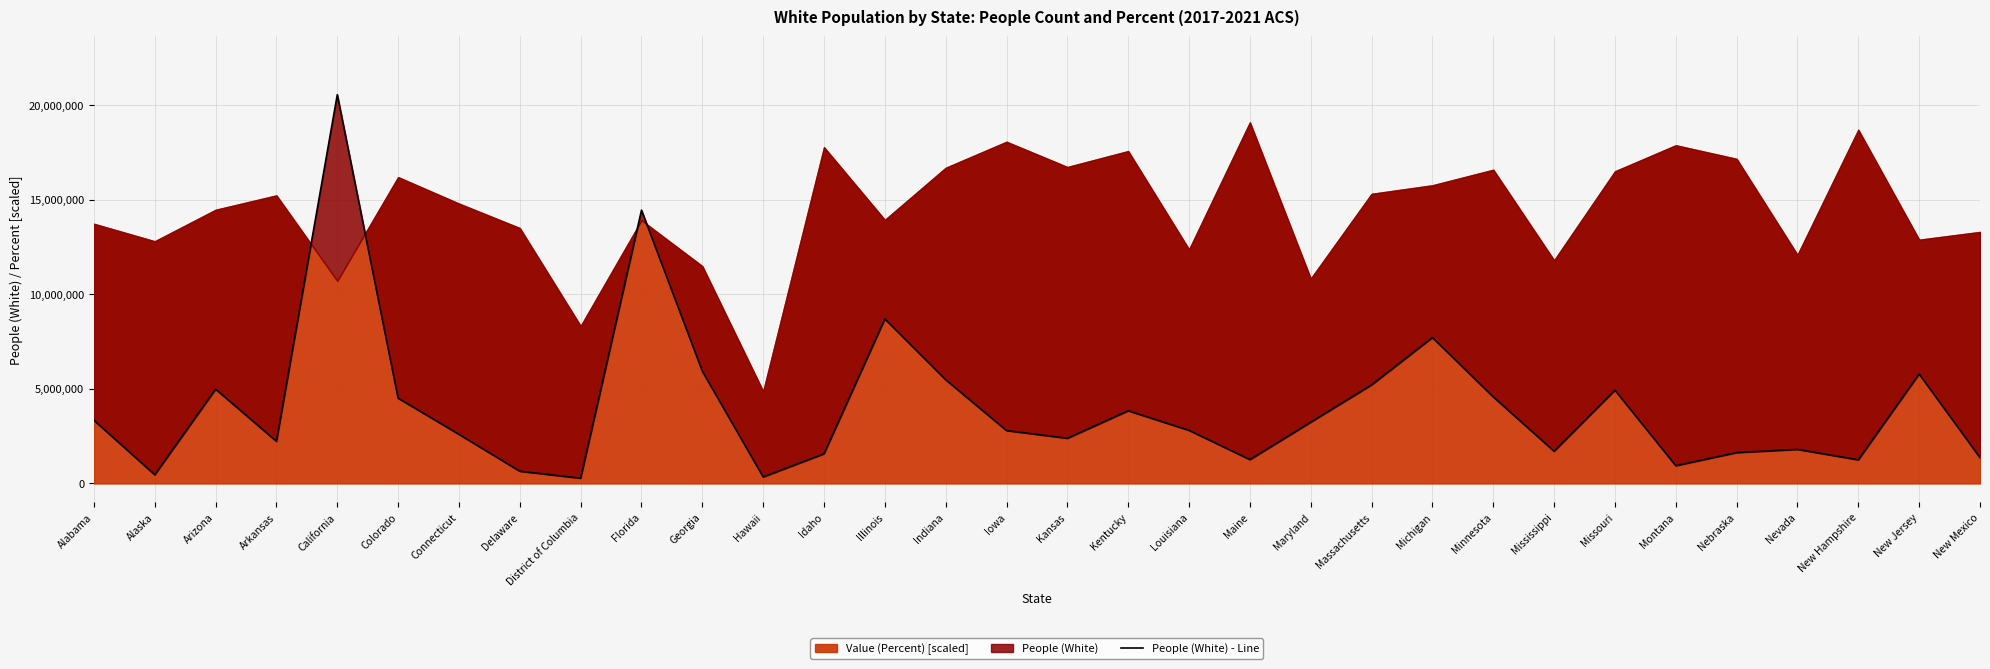

Where is the data nearest to the value 10415052?

Illinois